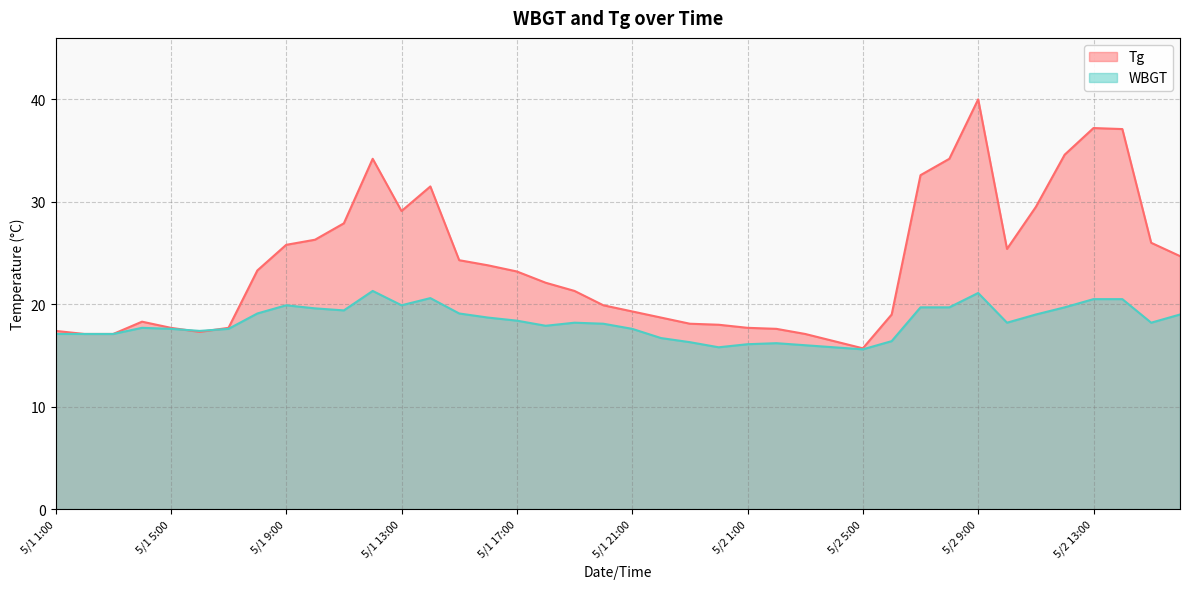

Reading left to right, transcribe all the data shown in this chart.

Tg: 5/1 1:00=17.4	5/1 2:00=17.1	5/1 3:00=17.1	5/1 4:00=18.3	5/1 5:00=17.7	5/1 6:00=17.3	5/1 7:00=17.7	5/1 8:00=23.3	5/1 9:00=25.8	5/1 10:00=26.3	5/1 11:00=27.9	5/1 12:00=34.2	5/1 13:00=29.1	5/1 14:00=31.5	5/1 15:00=24.3	5/1 16:00=23.8	5/1 17:00=23.2	5/1 18:00=22.1	5/1 19:00=21.3	5/1 20:00=19.9	5/1 21:00=19.3	5/1 22:00=18.7	5/1 23:00=18.1	5/1 24:00=18.0	5/2 1:00=17.7	5/2 2:00=17.6	5/2 3:00=17.1	5/2 4:00=16.4	5/2 5:00=15.7	5/2 6:00=19.0	5/2 7:00=32.6	5/2 8:00=34.2	5/2 9:00=40.0	5/2 10:00=25.4	5/2 11:00=29.5	5/2 12:00=34.6	5/2 13:00=37.2	5/2 14:00=37.1	5/2 15:00=26.0	5/2 16:00=24.7
WBGT: 5/1 1:00=17.1	5/1 2:00=17.1	5/1 3:00=17.1	5/1 4:00=17.7	5/1 5:00=17.6	5/1 6:00=17.4	5/1 7:00=17.6	5/1 8:00=19.1	5/1 9:00=19.9	5/1 10:00=19.6	5/1 11:00=19.4	5/1 12:00=21.3	5/1 13:00=19.9	5/1 14:00=20.6	5/1 15:00=19.1	5/1 16:00=18.7	5/1 17:00=18.4	5/1 18:00=17.9	5/1 19:00=18.2	5/1 20:00=18.1	5/1 21:00=17.6	5/1 22:00=16.7	5/1 23:00=16.3	5/1 24:00=15.8	5/2 1:00=16.1	5/2 2:00=16.2	5/2 3:00=16.0	5/2 4:00=15.8	5/2 5:00=15.6	5/2 6:00=16.4	5/2 7:00=19.7	5/2 8:00=19.7	5/2 9:00=21.1	5/2 10:00=18.2	5/2 11:00=19.0	5/2 12:00=19.7	5/2 13:00=20.5	5/2 14:00=20.5	5/2 15:00=18.2	5/2 16:00=19.0